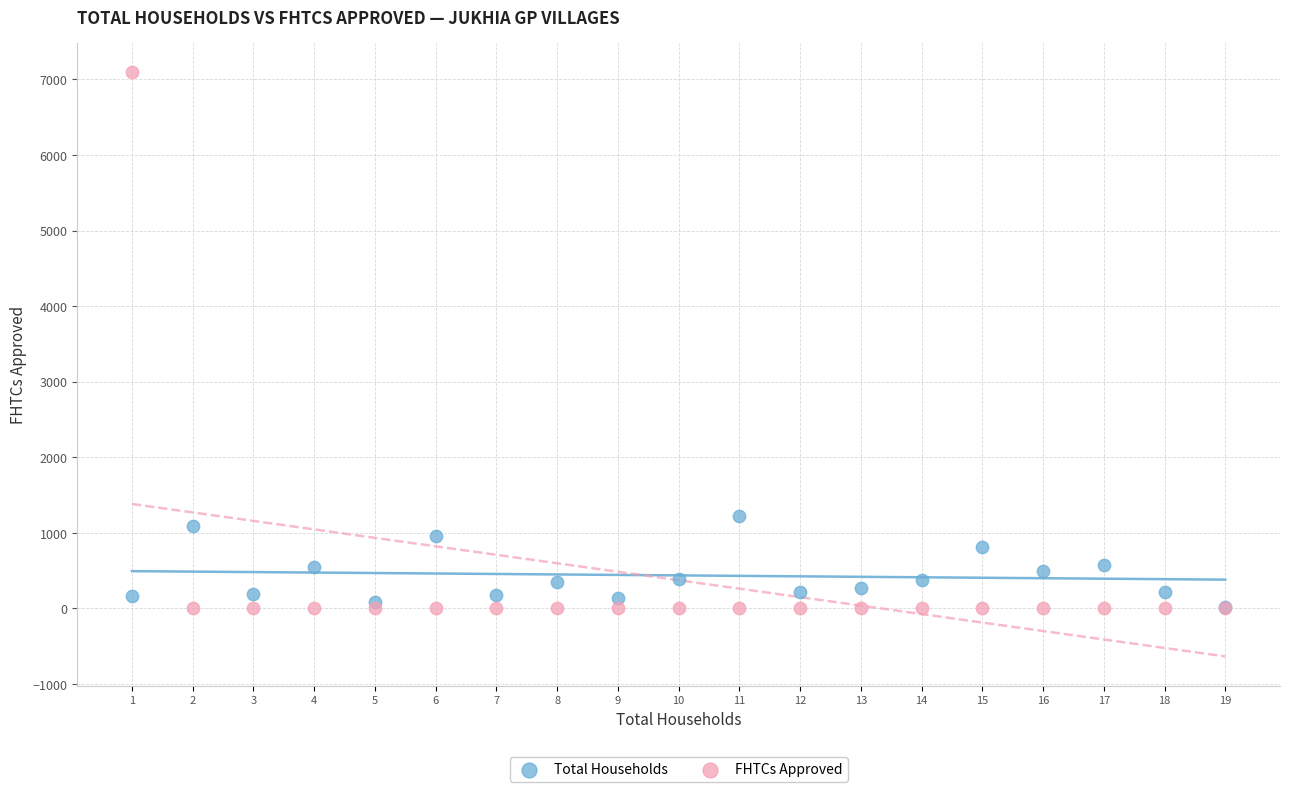

Which series has the largest Y range (max minus min)?

FHTCs Approved